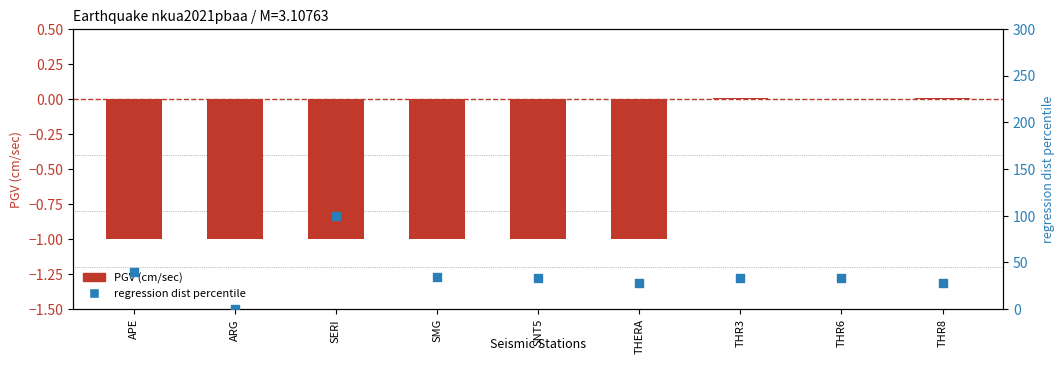

Is the value of regression dist percentile at SERI greater than the value of PGV (cm/sec) at SMG?

Yes